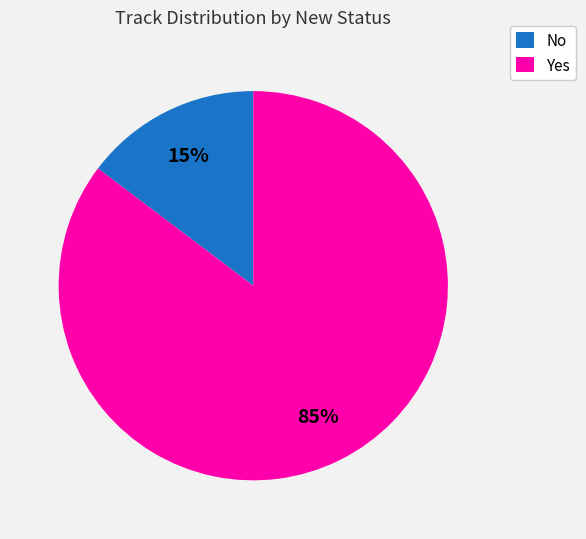

What is the largest slice in the pie chart?

Yes